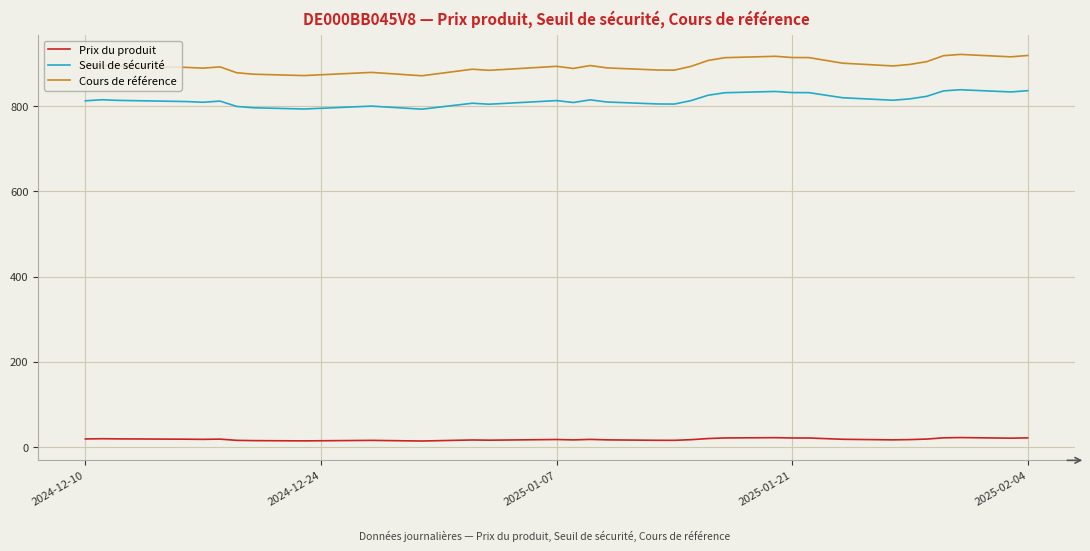

True or false: Cours de référence and Prix du produit intersect in this chart.

False